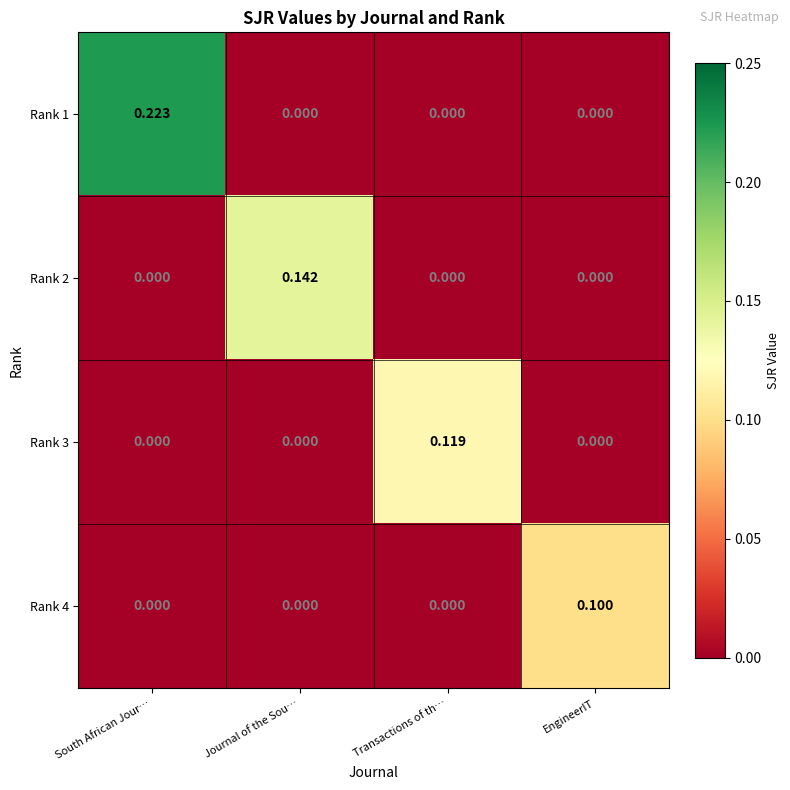

Which category has the highest value across all series?

South African Jour…